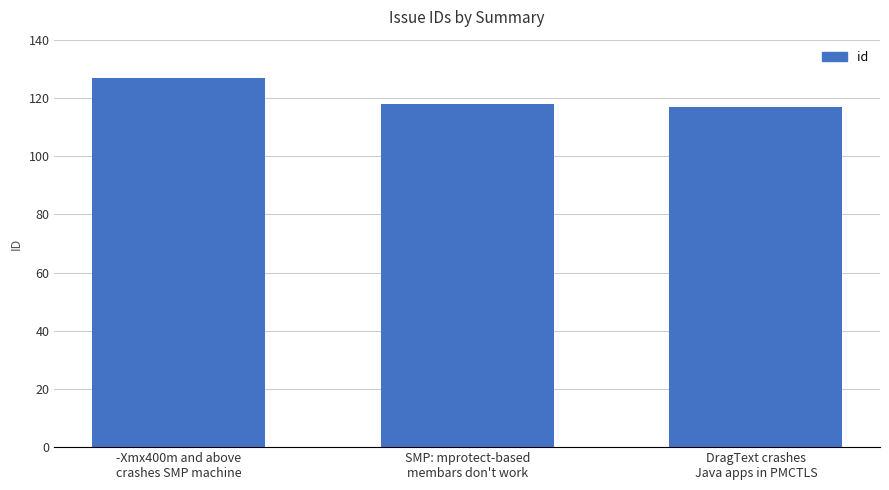

Does the chart contain stacked bars?

No